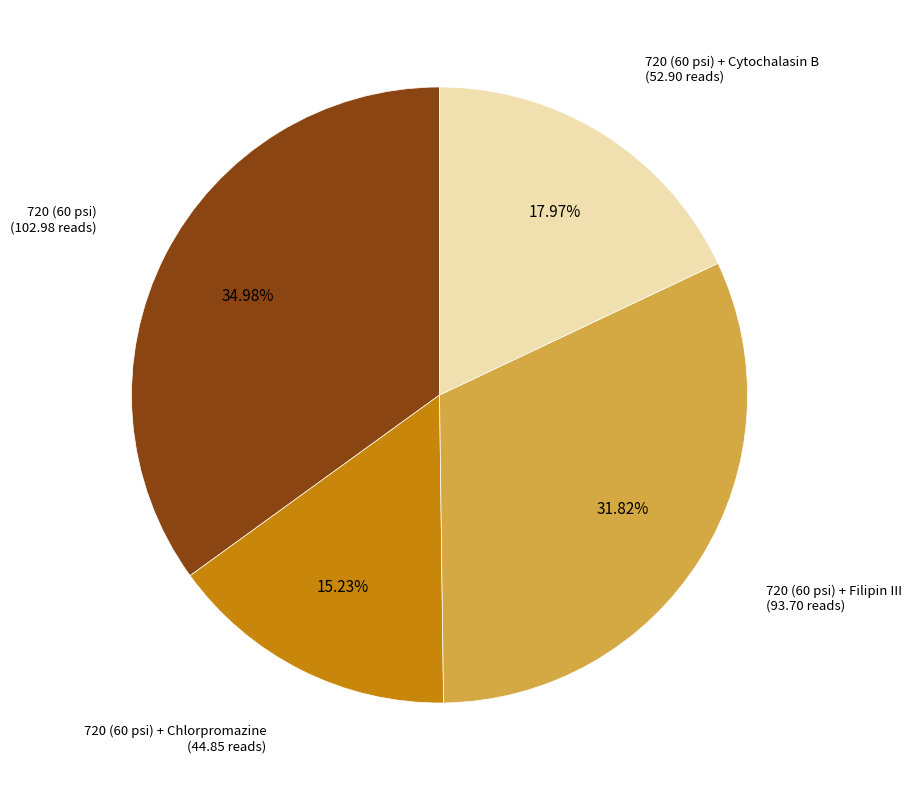

Is there any slice that represents more than half of the pie?

No